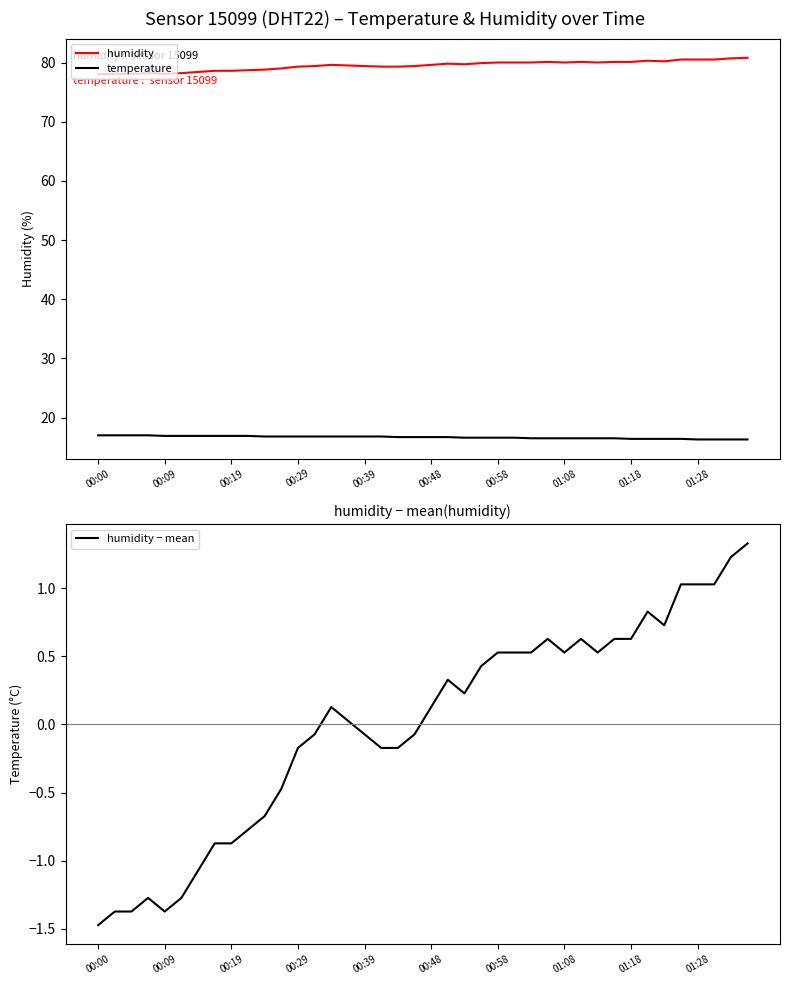

How many series are shown in this chart?

3